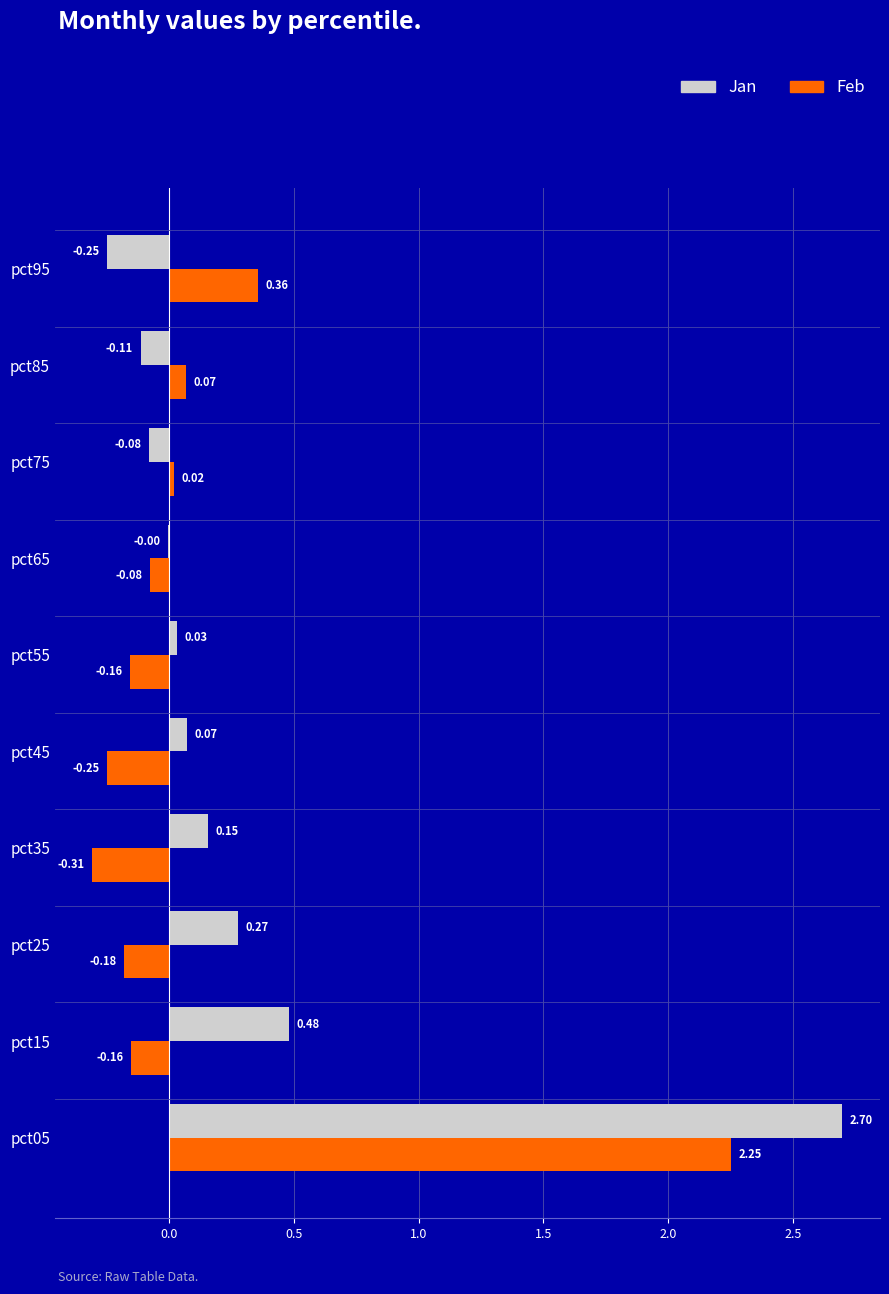

Which series changed the most between pct05 and pct75?

Jan